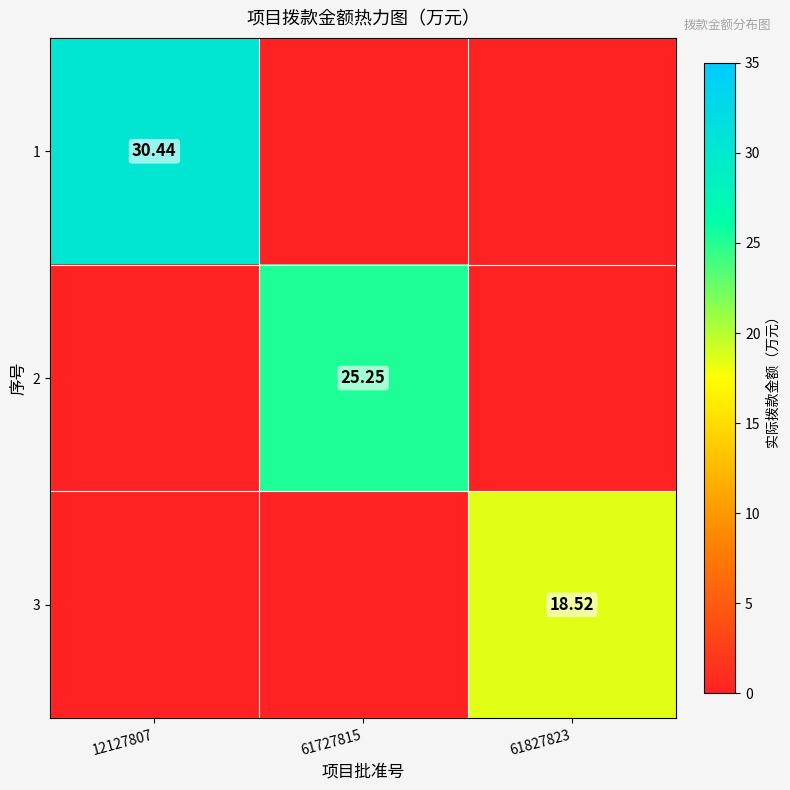

The 1 series shows 16.6 at 12127807. True or false?

False